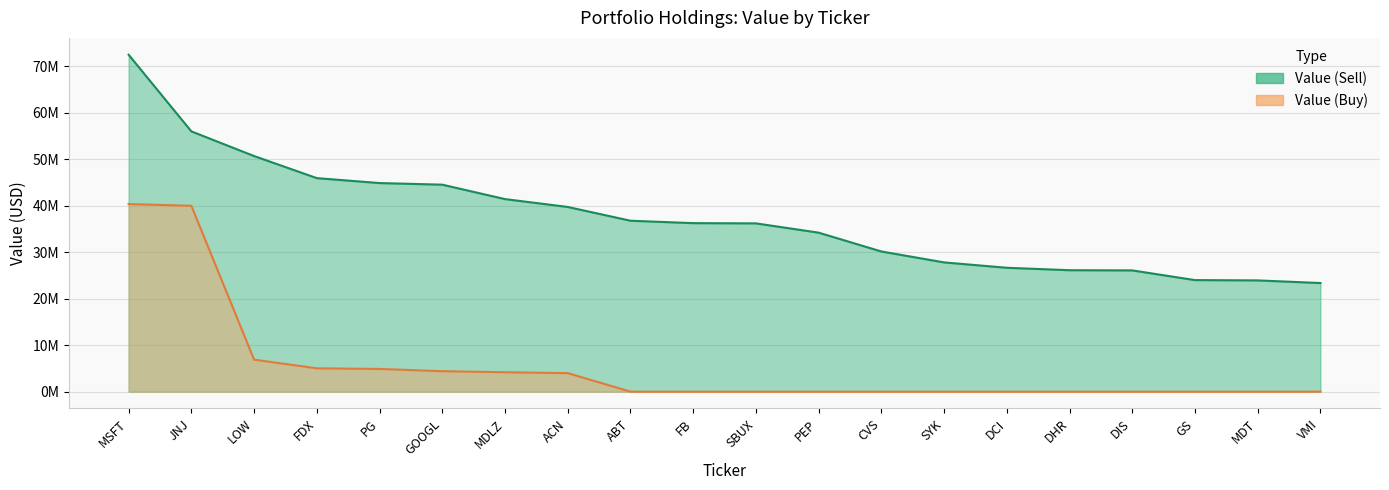

True or false: Value (Sell) has more than 0 points higher than both neighbors.

False